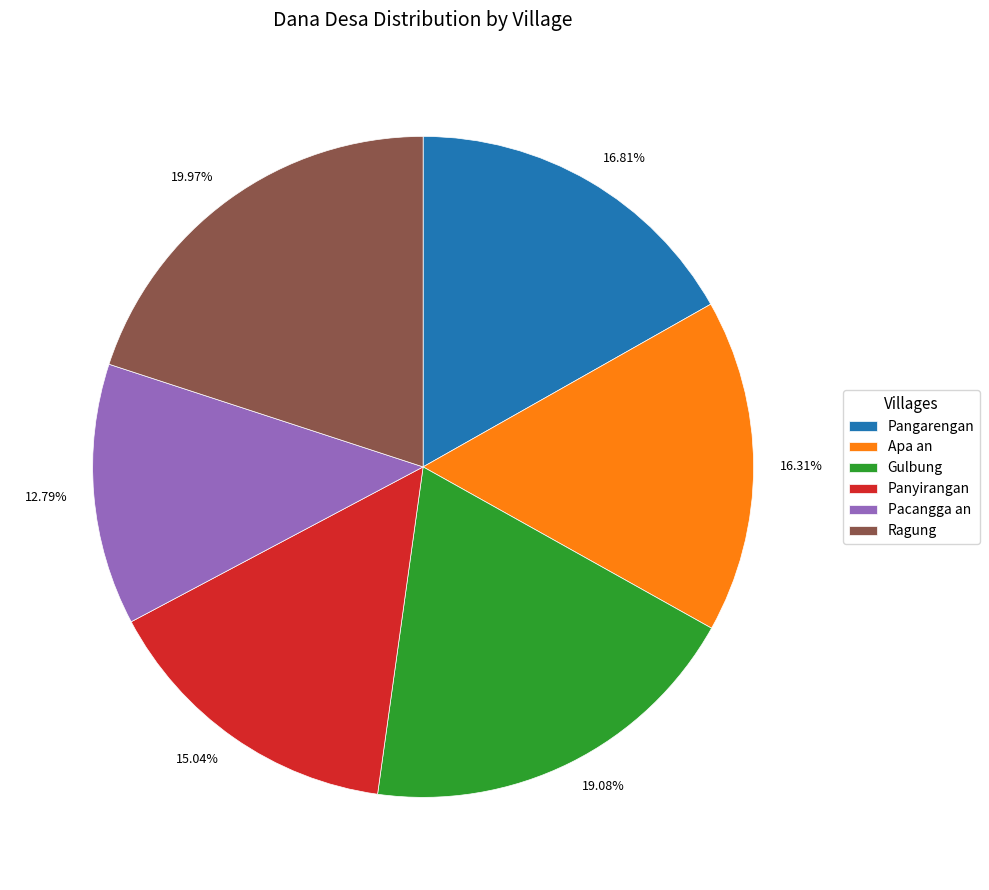

Does Panyirangan account for over 50% of the chart?

No